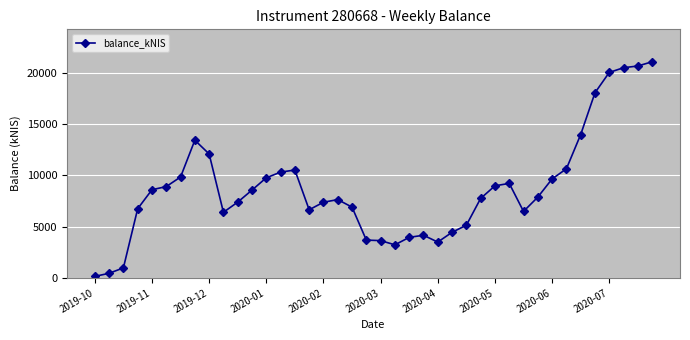

True or false: the data has more than 0 interior local peaks.

True